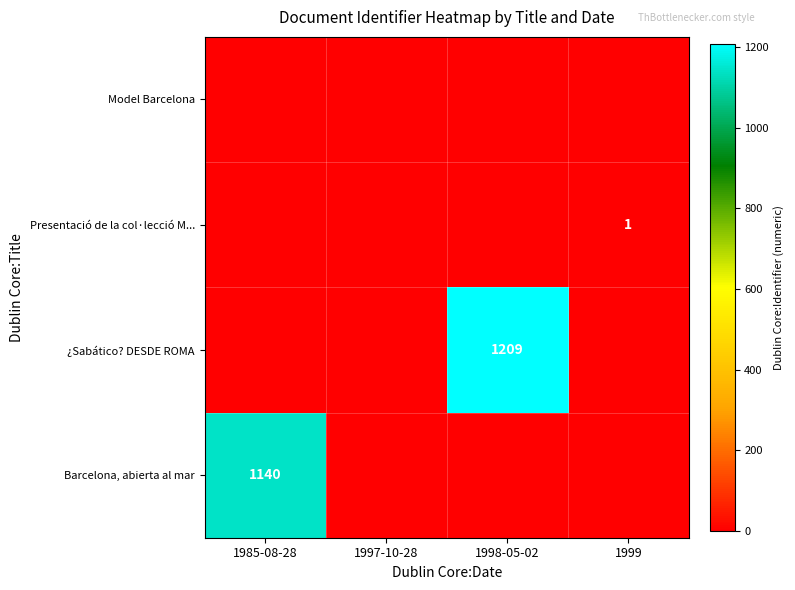

Is it true that ¿Sabático? DESDE ROMA equals 1209 at 1998-05-02?

True